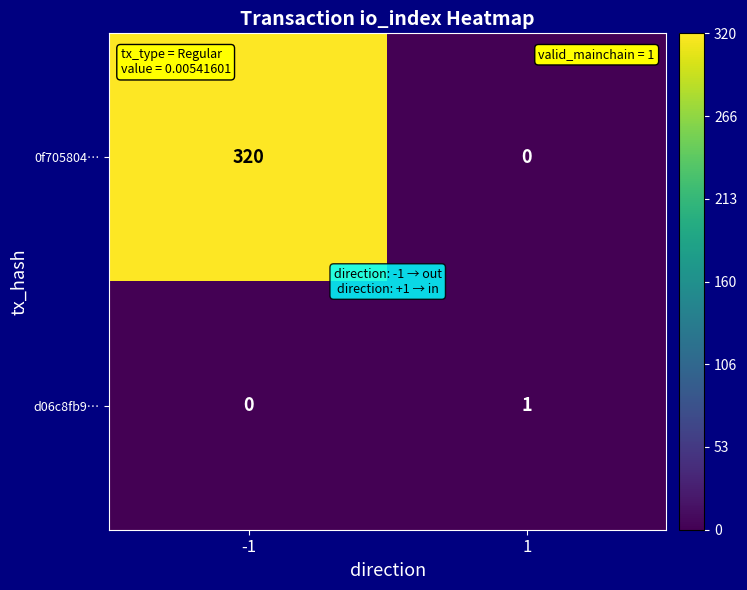

What is the difference between the 0f705804… values at 1 and -1?

320